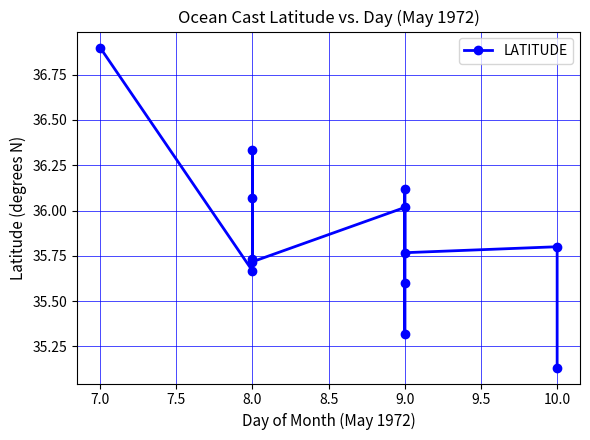

Is it true that the value at 8.0 is 36.1?

True